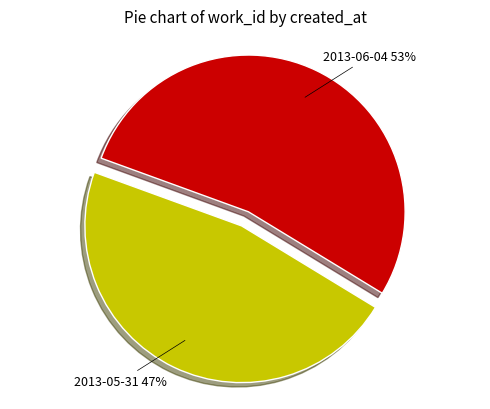

Which has a higher value, 2013-06-04 or 2013-05-31?

2013-06-04